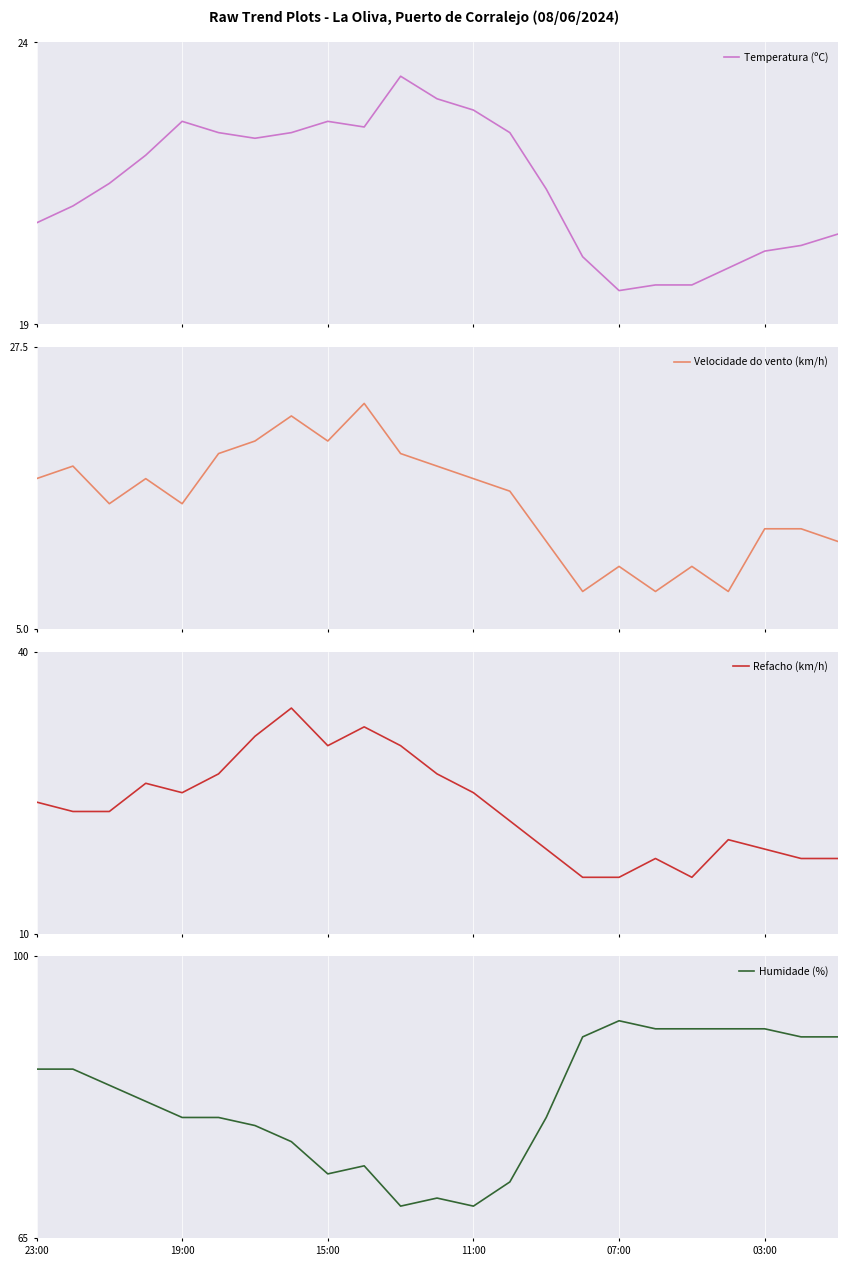

What is the greatest value displayed?

92.0